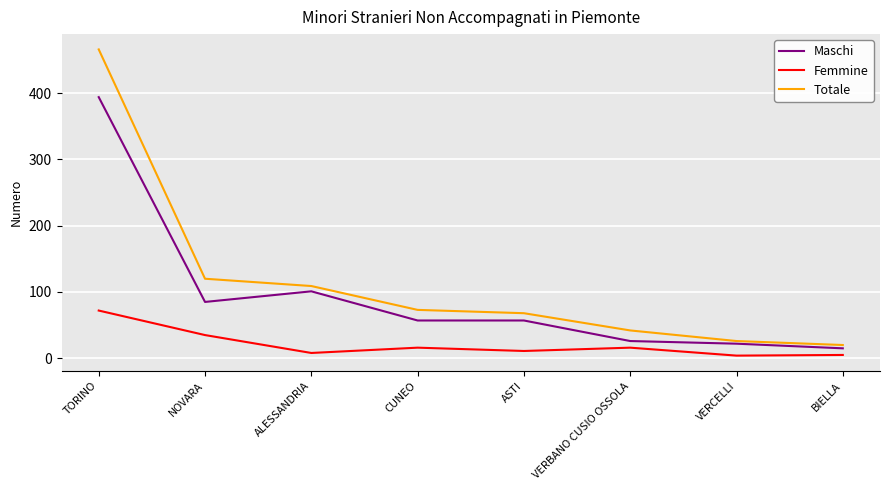

At which label is Totale closest to 243?

NOVARA